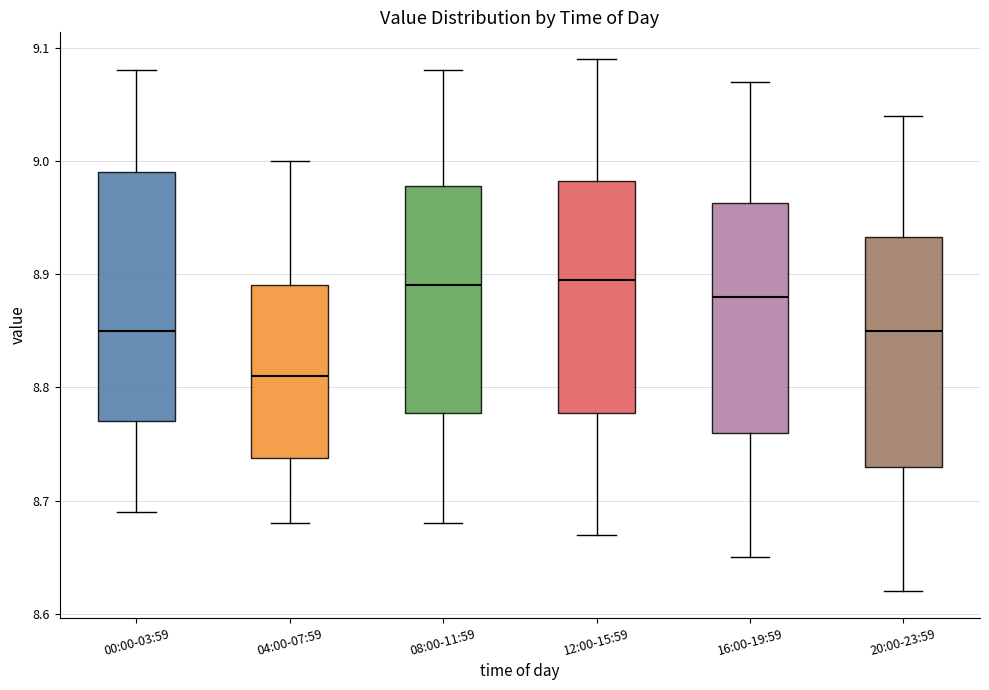

Where does the lower whisker of the box for 04:00-07:59 end on the y-axis? The values are not printed on the chart, so give them approximately, as read against the axis.

8.68